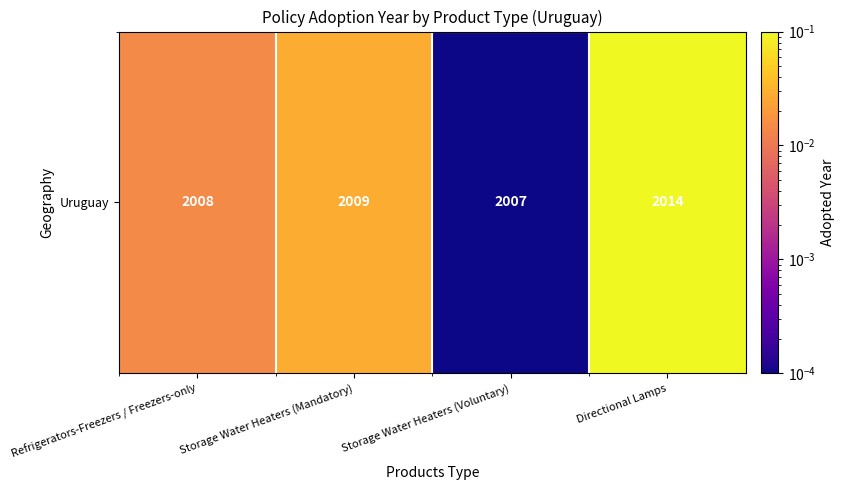

At which category does the chart reach its minimum across all series?

Storage Water Heaters (Voluntary)